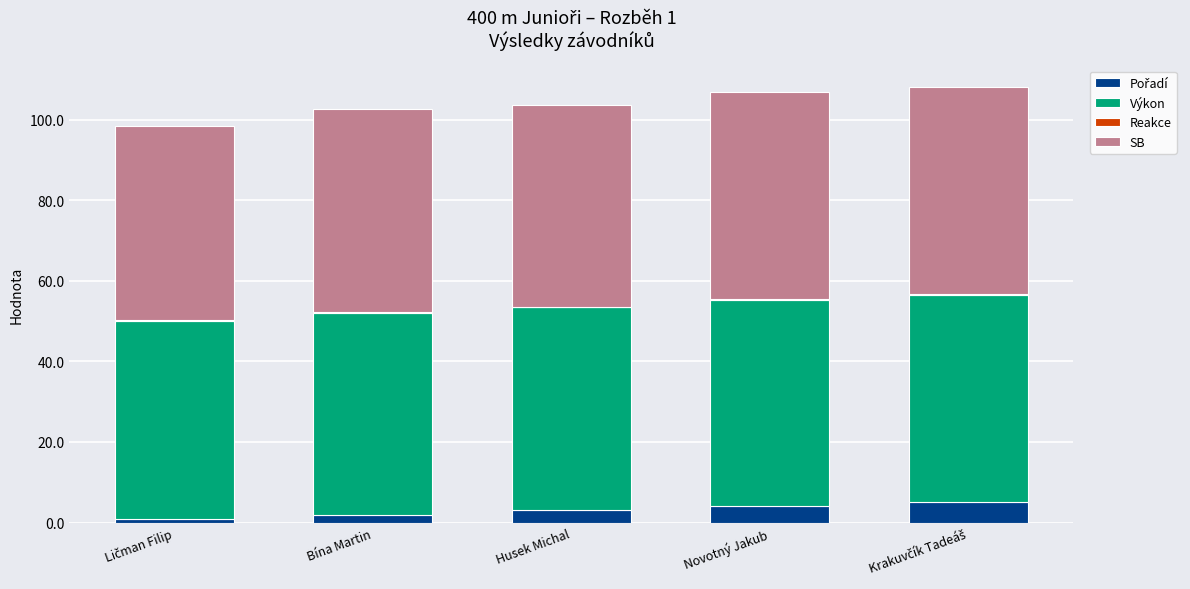

At which category is the sum across all series the highest?

Krakuvčík Tadeáš